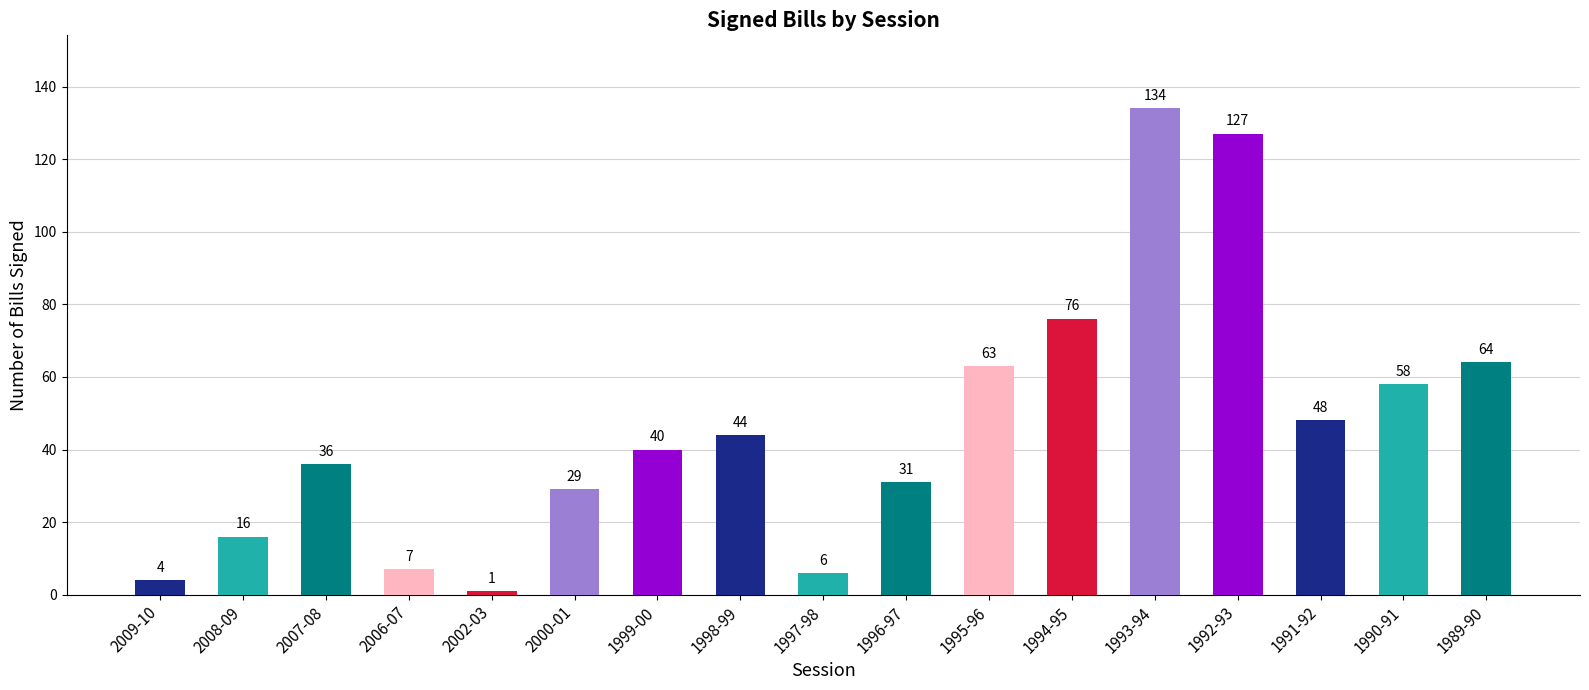

What is the label of the 5th bar from the right?

1993-94